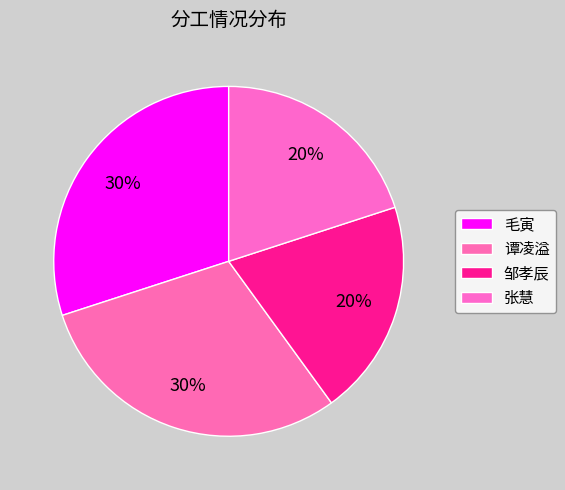

To the nearest percent, what is the combined percentage of 张慧 and 谭凌溢?

50%